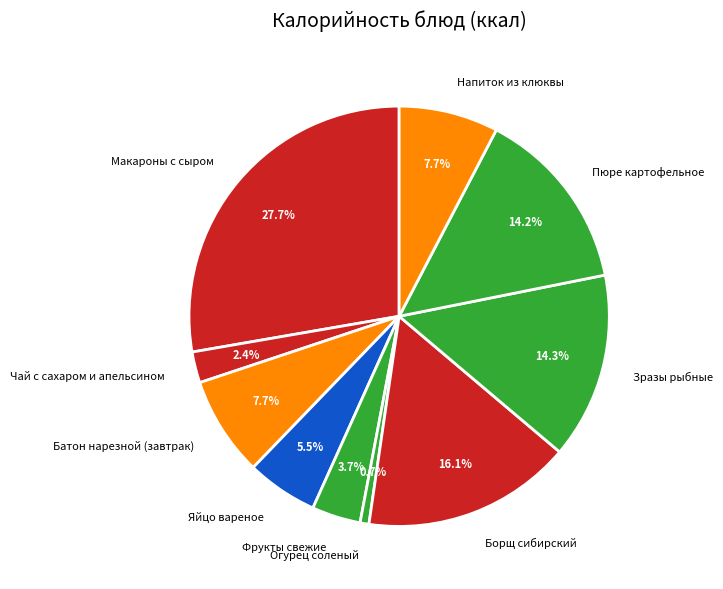

What percentage is the Чай с сахаром и апельсином slice, to the nearest percent?

2%